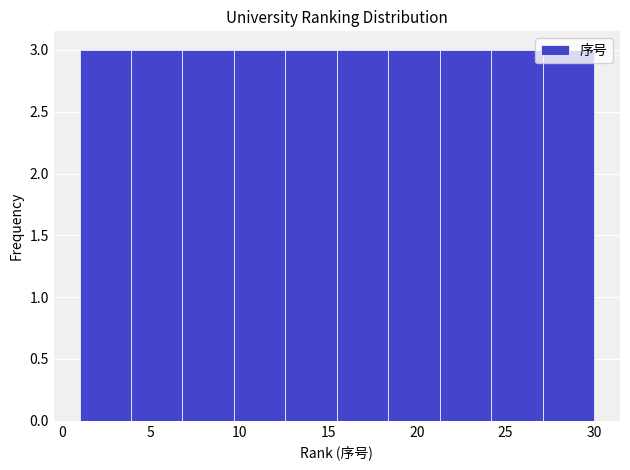

What is the height of the bar covering 6.8 to 9.7 on the x-axis? Neither the bar edges nor the heights are printed on the chart, so give them approximately, as read against the axes.

3